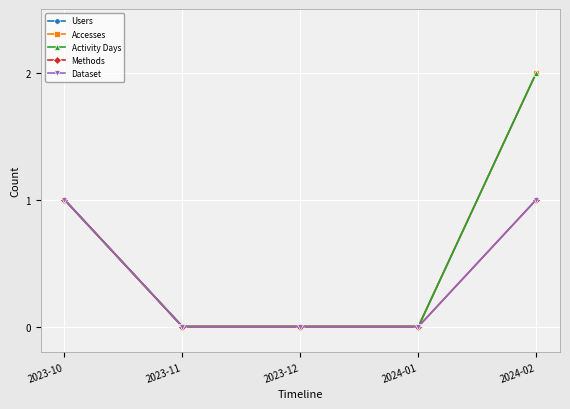

Rank the categories by Methods value from highest to lowest.

2023-10, 2024-02, 2023-11, 2023-12, 2024-01